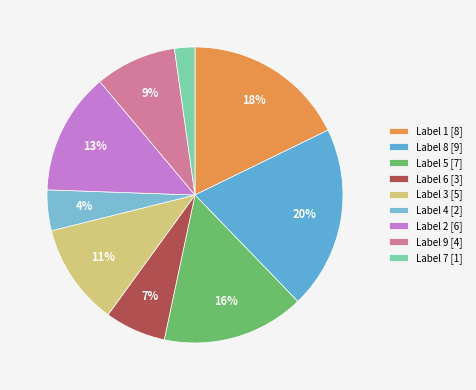

To the nearest percent, what is the average slice percentage?

11%